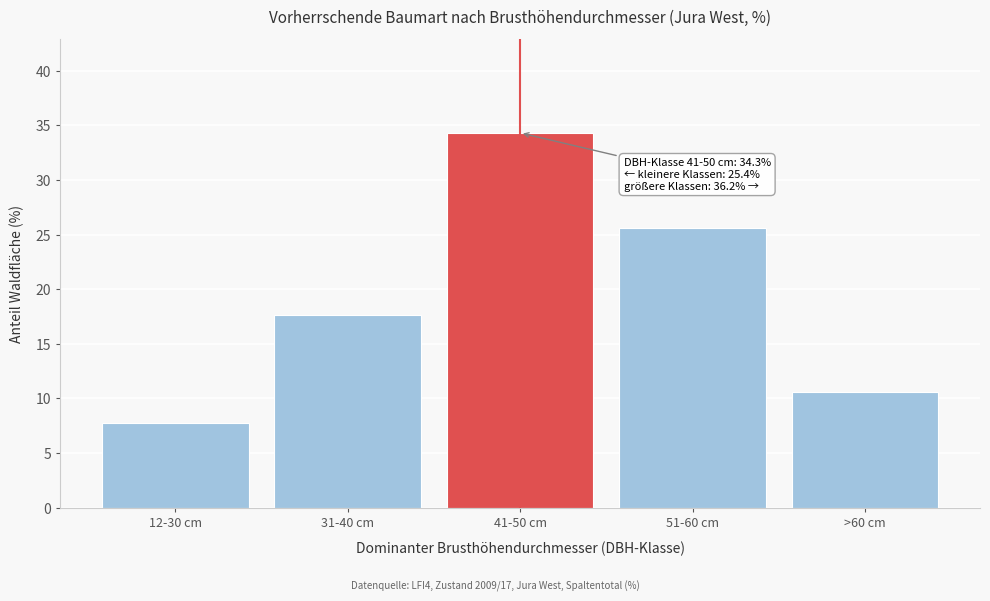

Reading left to right, what are all the values shown in this chart?

7.8	17.6	34.3	25.6	10.6